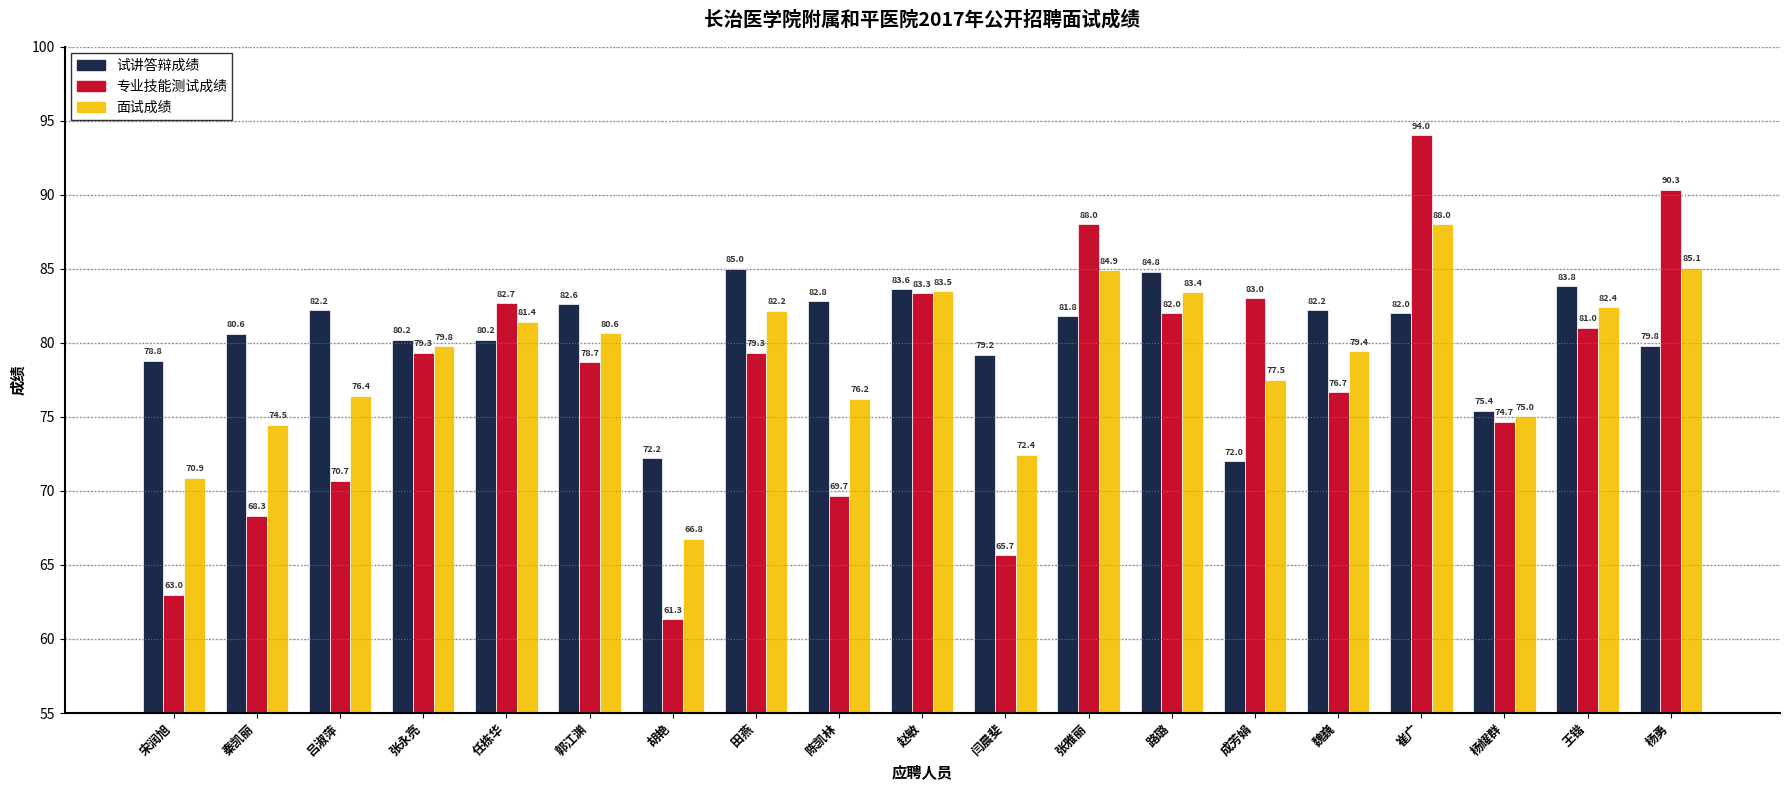

What is the smallest value displayed?

61.3